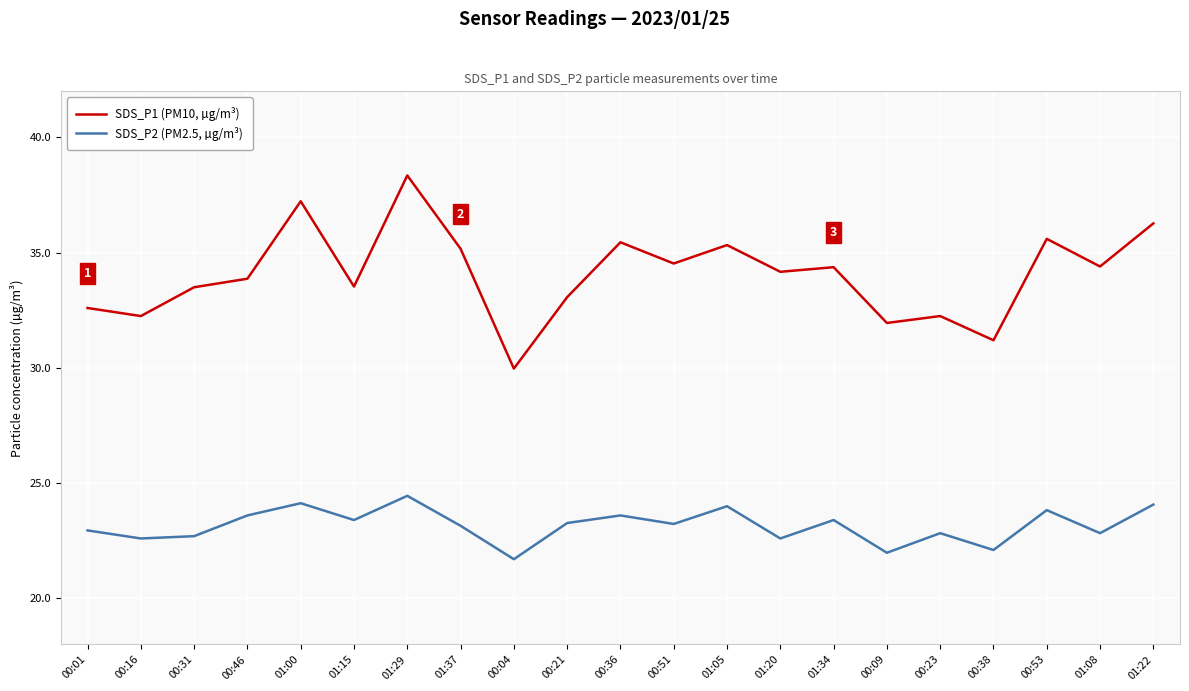

What are all the series names shown in the legend?

SDS_P1 (PM10, µg/m³), SDS_P2 (PM2.5, µg/m³)